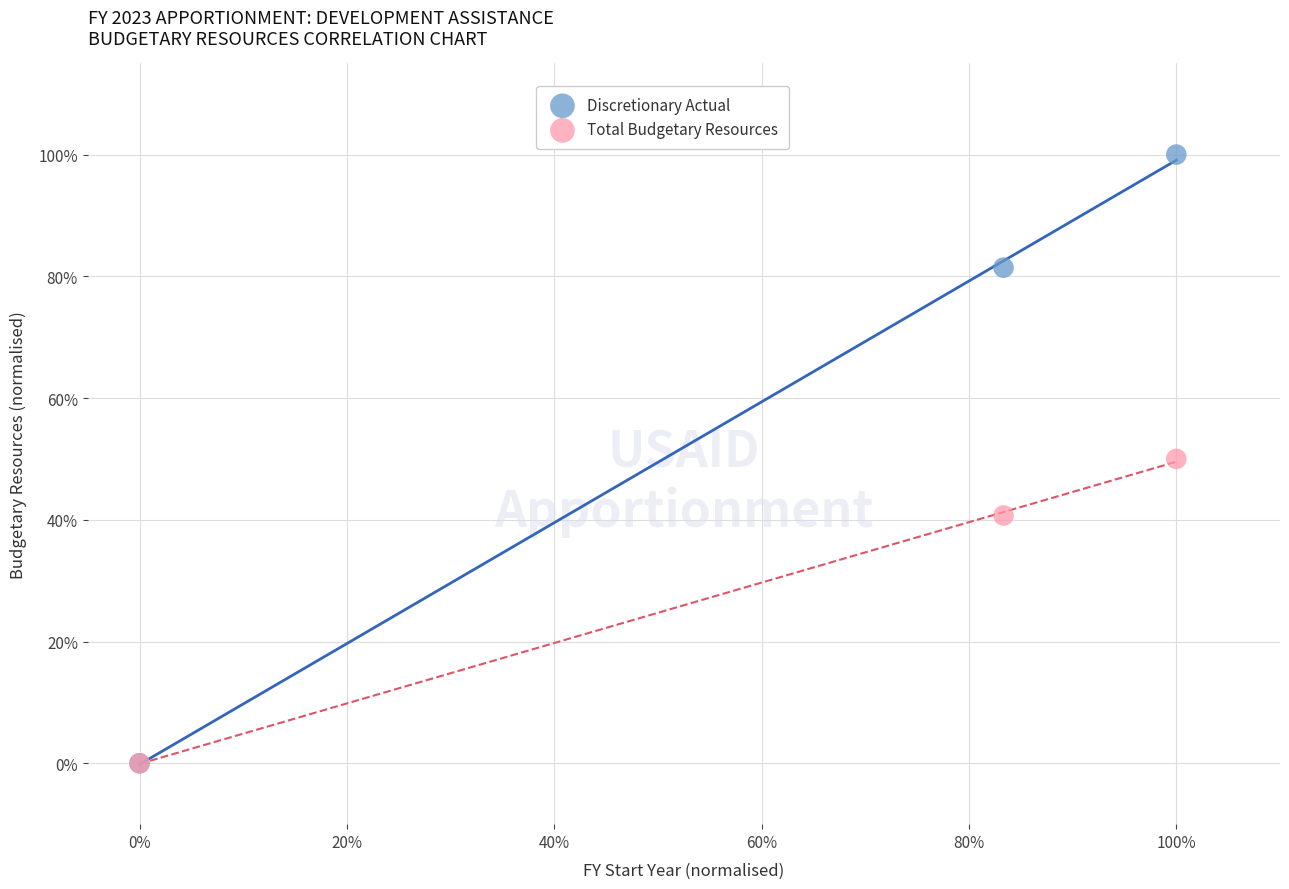

What are all the series names shown in the legend?

Discretionary Actual, Total Budgetary Resources